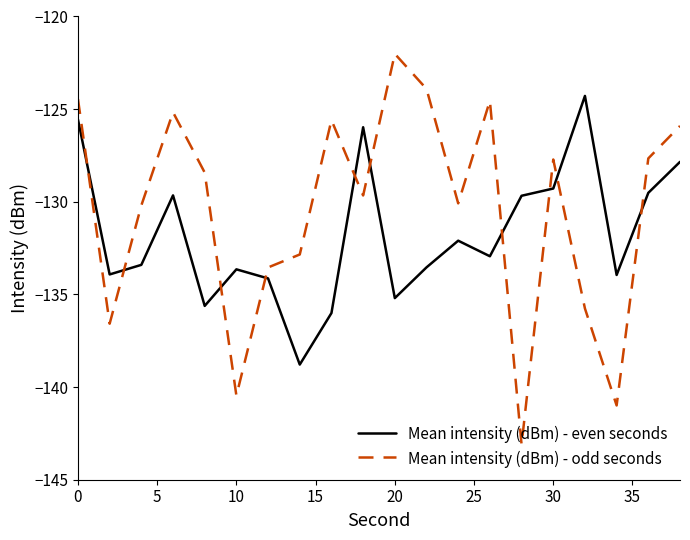

True or false: Mean intensity (dBm) - even seconds and Mean intensity (dBm) - odd seconds intersect in this chart.

True